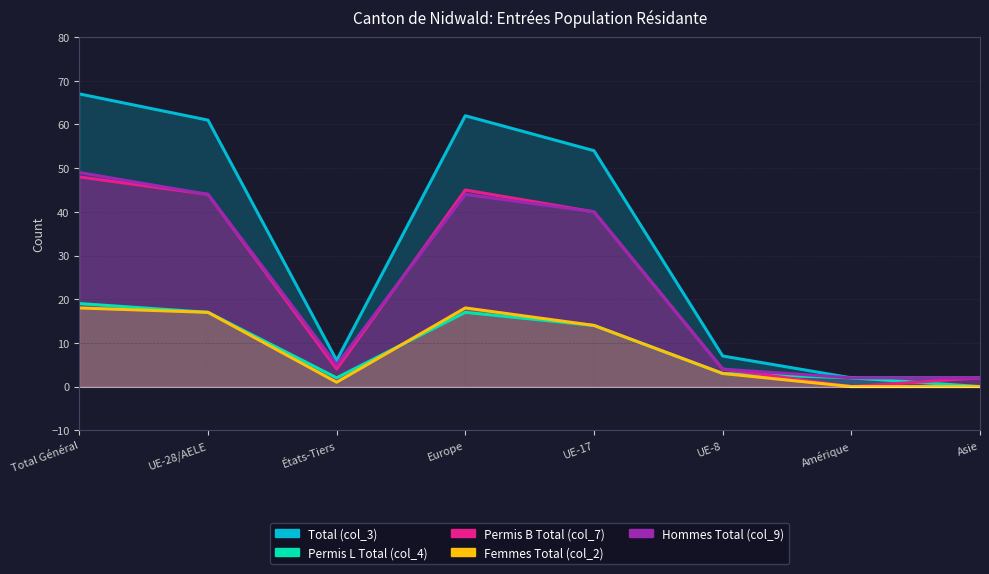

How many series are shown in this chart?

5